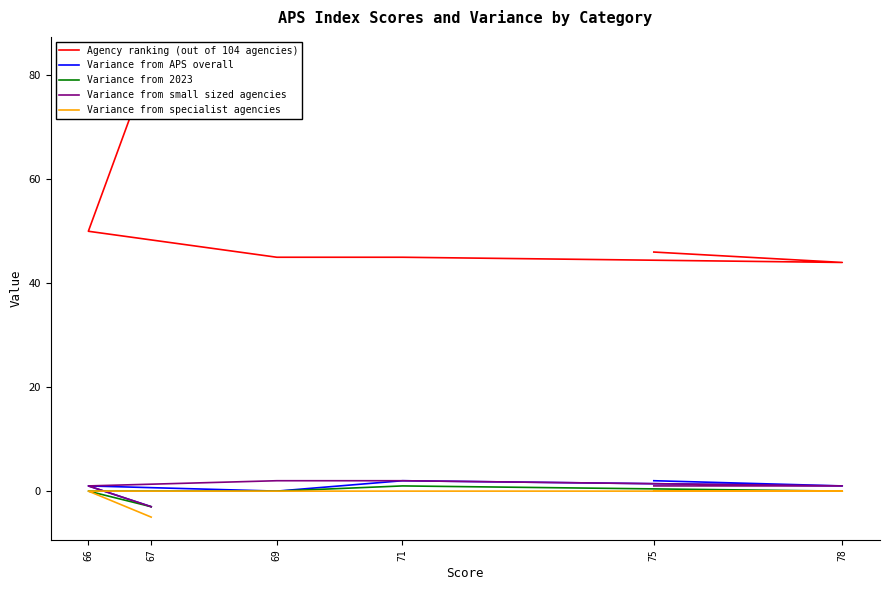

Where is the first local maximum for Variance from APS overall?

71